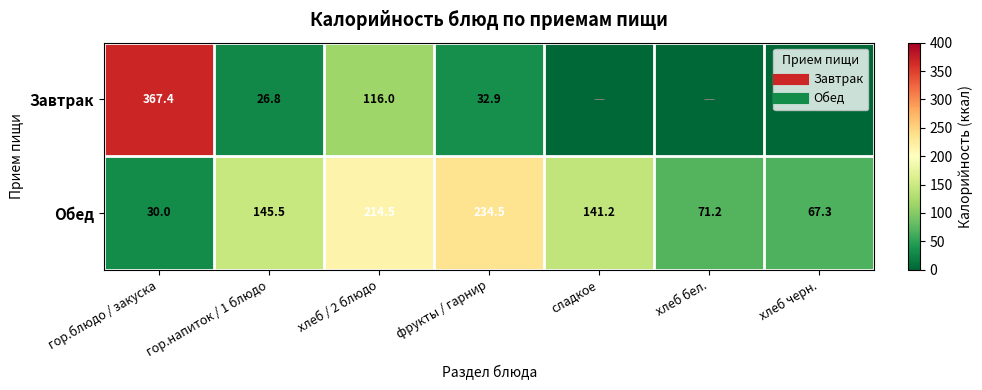

Where is Обед nearest to the value 132?

сладкое